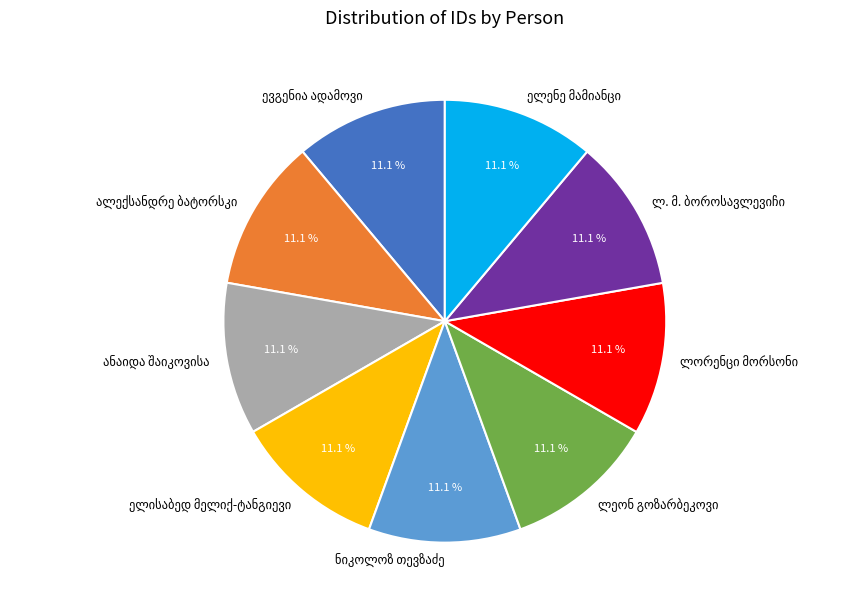

Is there a majority slice in this chart?

No